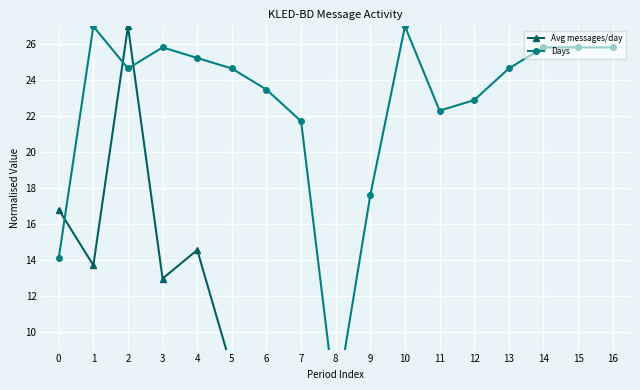

How many values in the Avg messages/day series exceed 5?

9